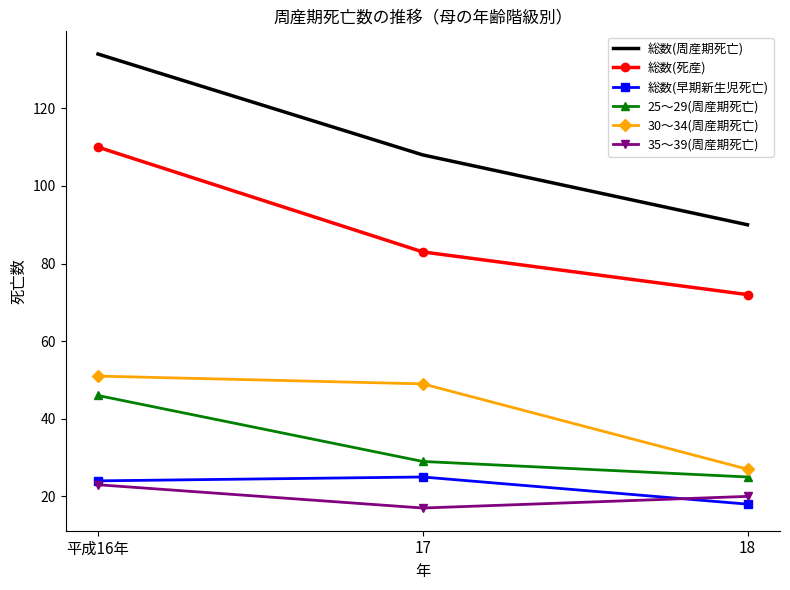

Is the value of 25～29(周産期死亡) at 平成16年 greater than the value of 30～34(周産期死亡) at 平成16年?

No